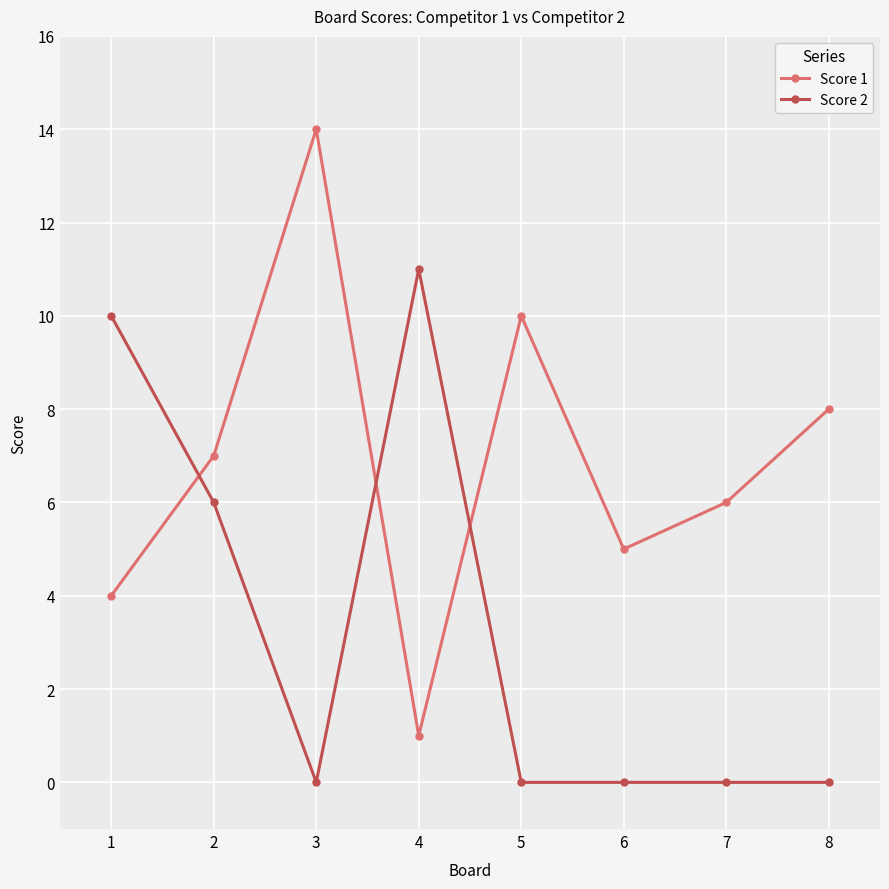

How many lines are shown in the chart?

2